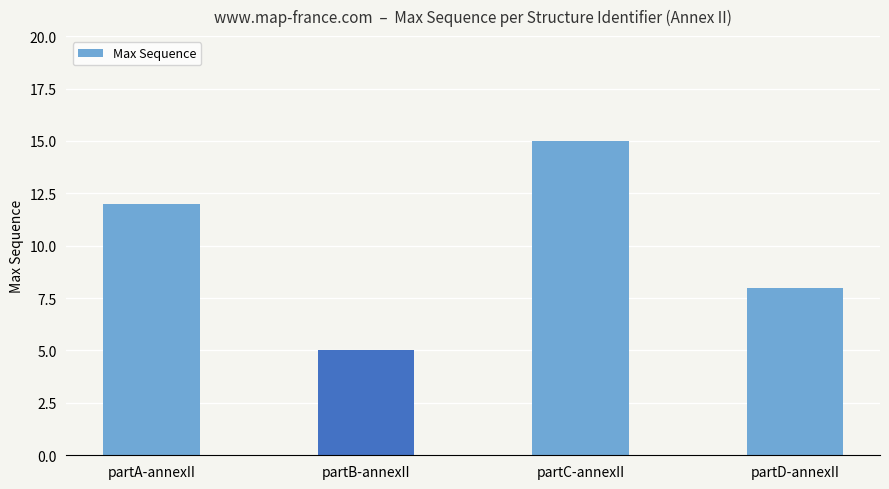

Reading left to right, extract all data points from this chart.

12	5	15	8